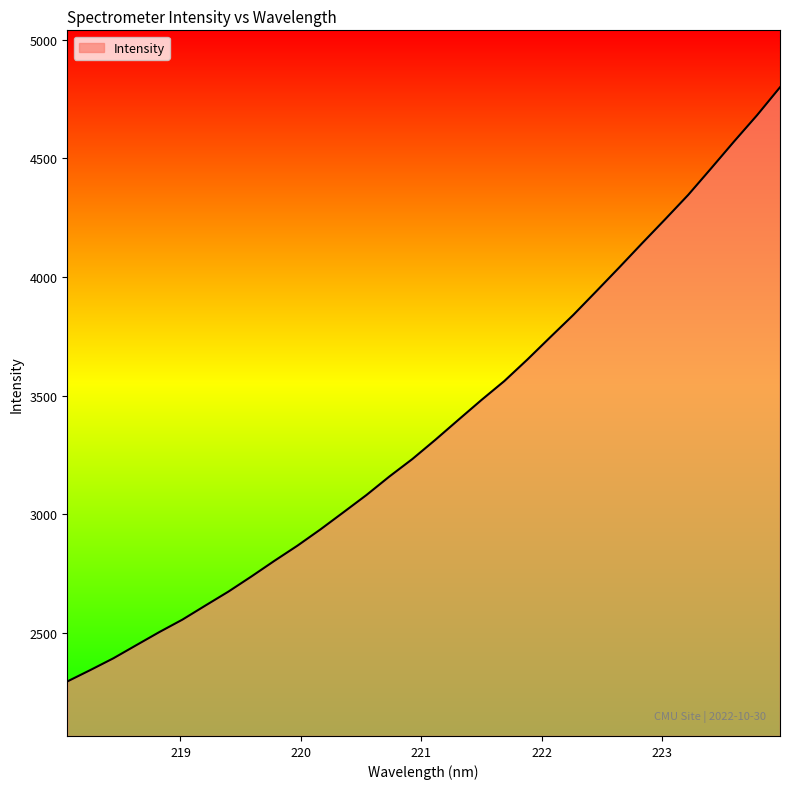

What is the smallest value displayed?

2296.1